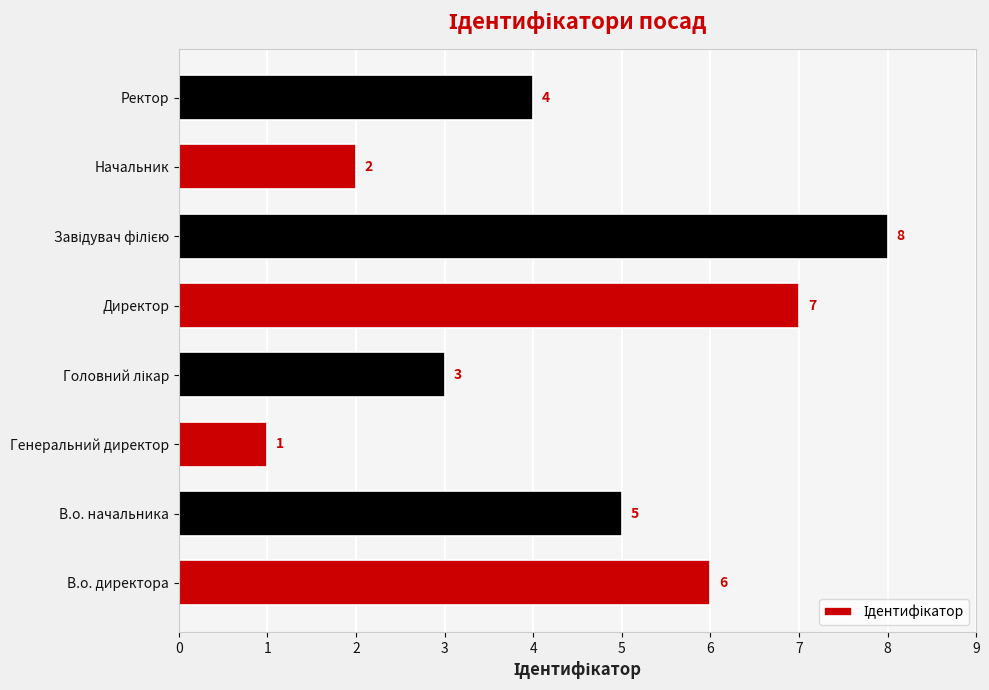

At which category does the chart reach its minimum across all series?

Генеральний директор